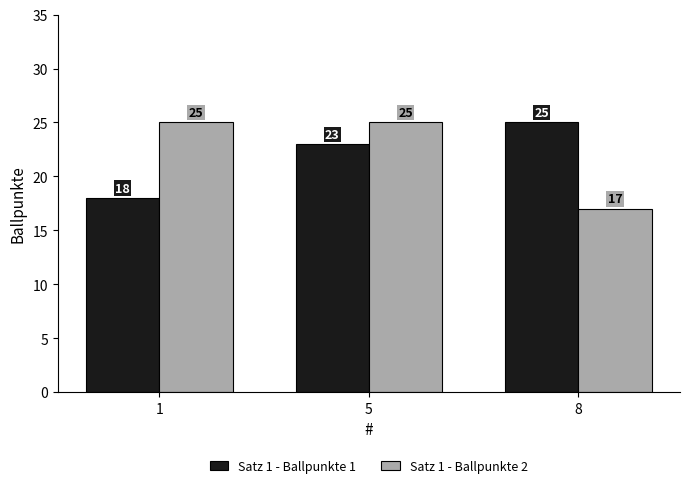

What is the average value of the Satz 1 - Ballpunkte 2 series?

22